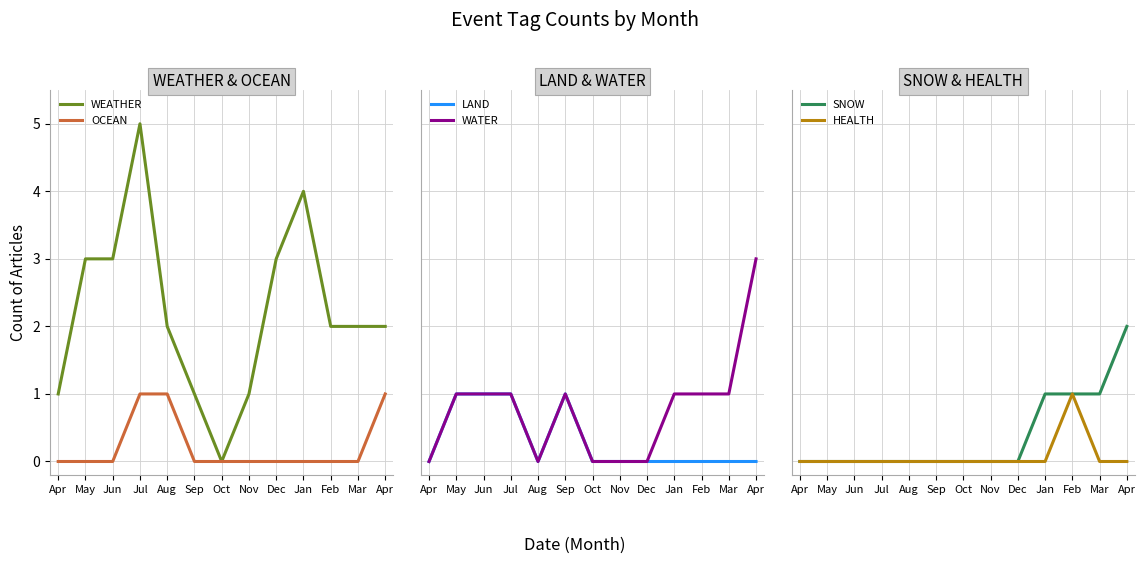

Where is the first local minimum for WATER?

Aug